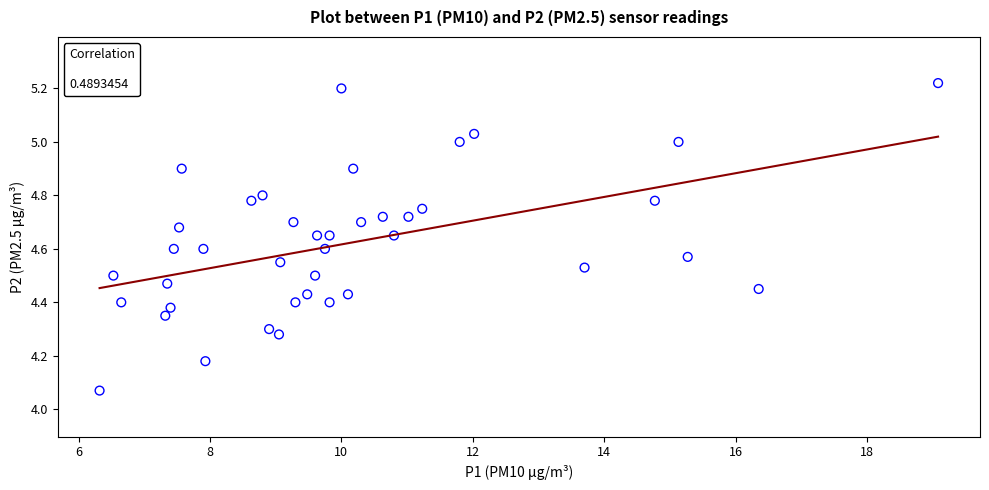

What is the range of X values (max minus min)?

12.8